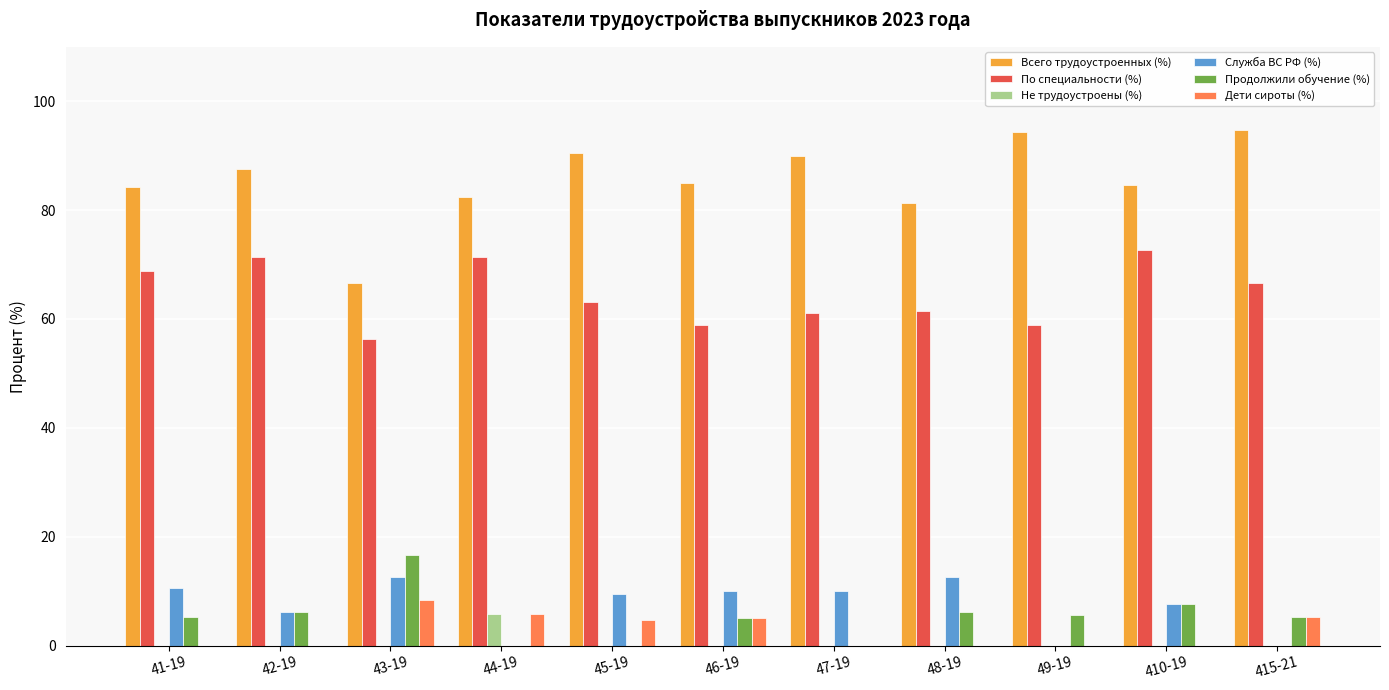

What is the total value across all series at 42-19?

171.4